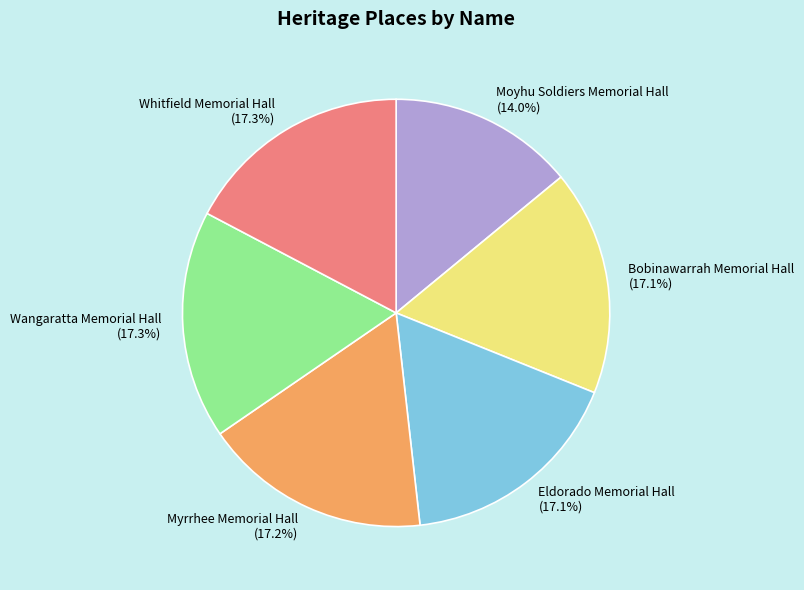

The Moyhu Soldiers Memorial Hall slice represents 6% of the pie. True or false?

False